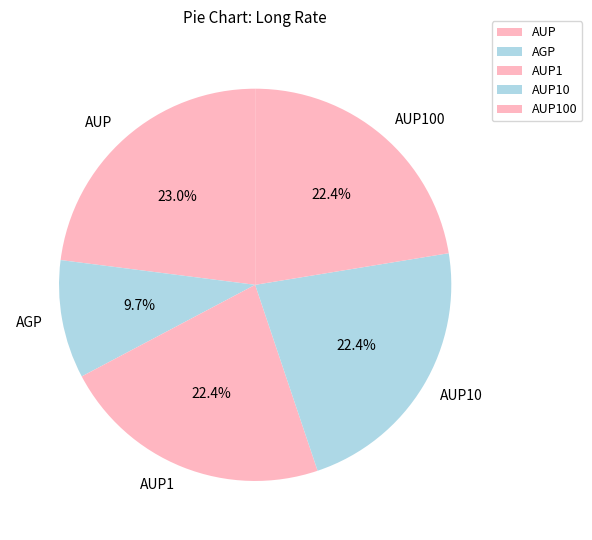

To the nearest percent, what is the combined percentage of AUP1 and AUP100?

45%